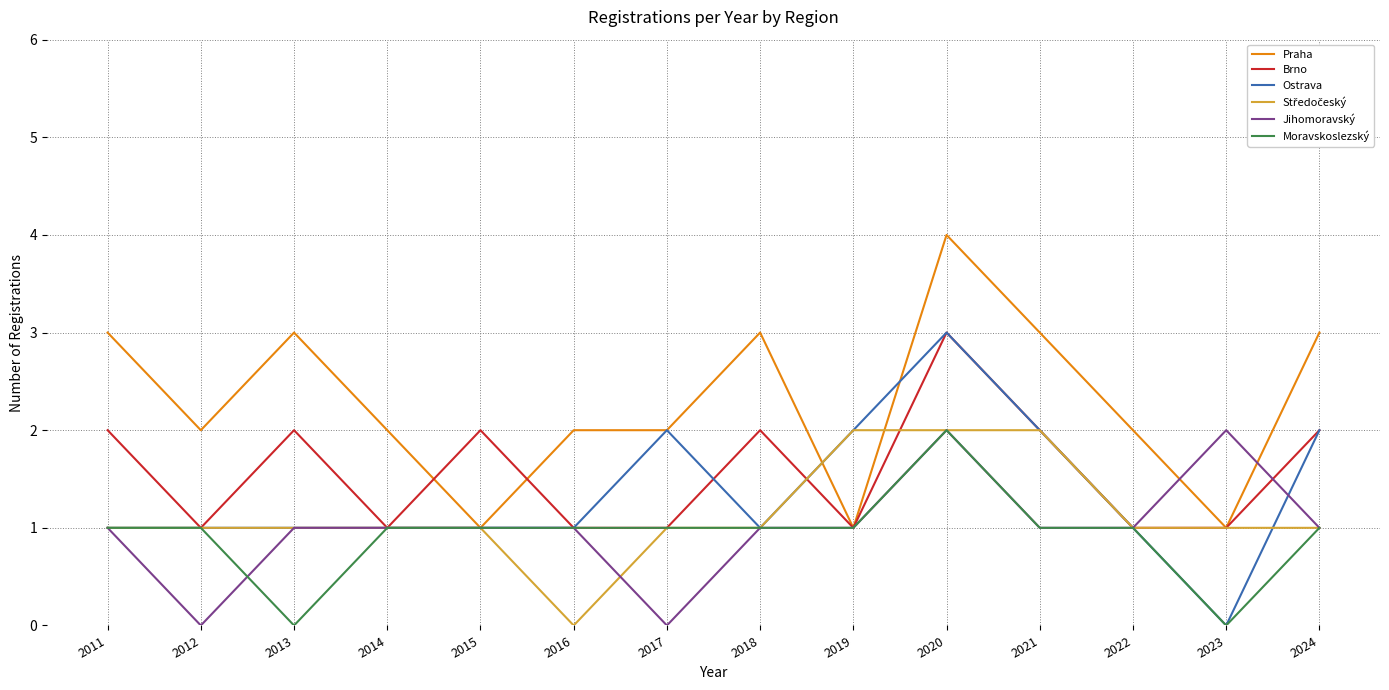

At which category is the sum across all series the highest?

2020